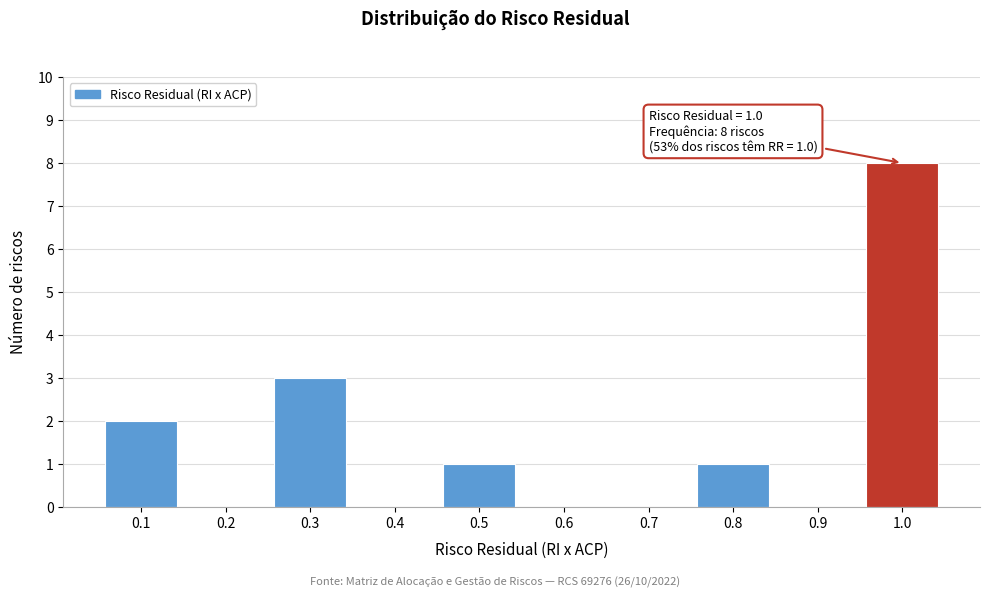

Over which range of the x-axis is the bar tallest?

0.95 to 1.05